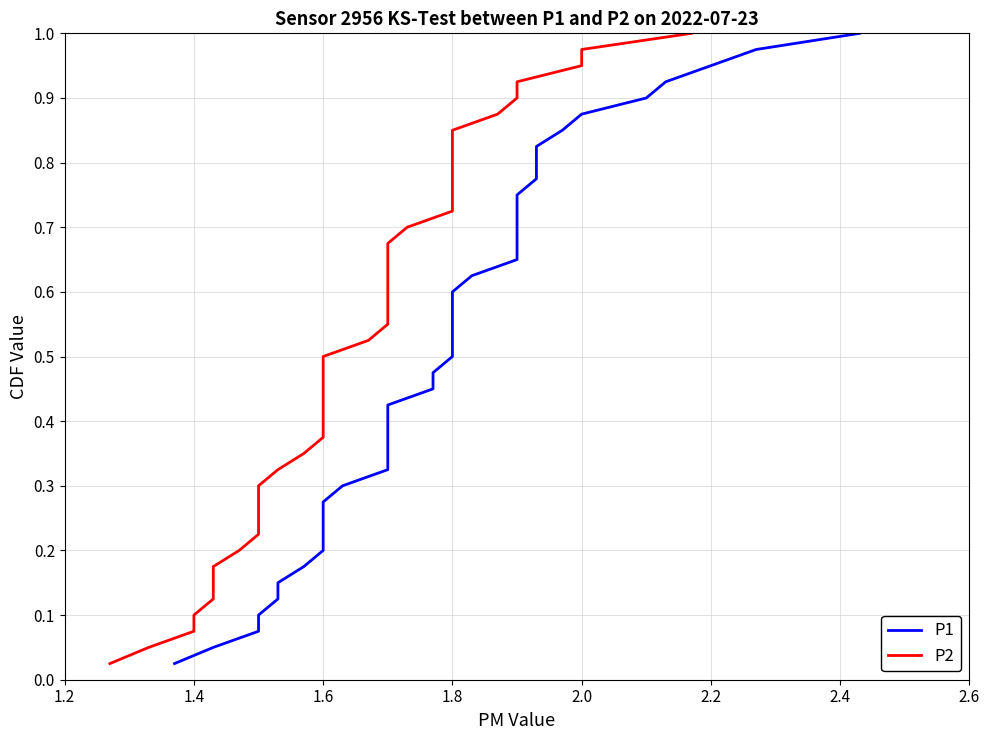

How many lines are shown in the chart?

2